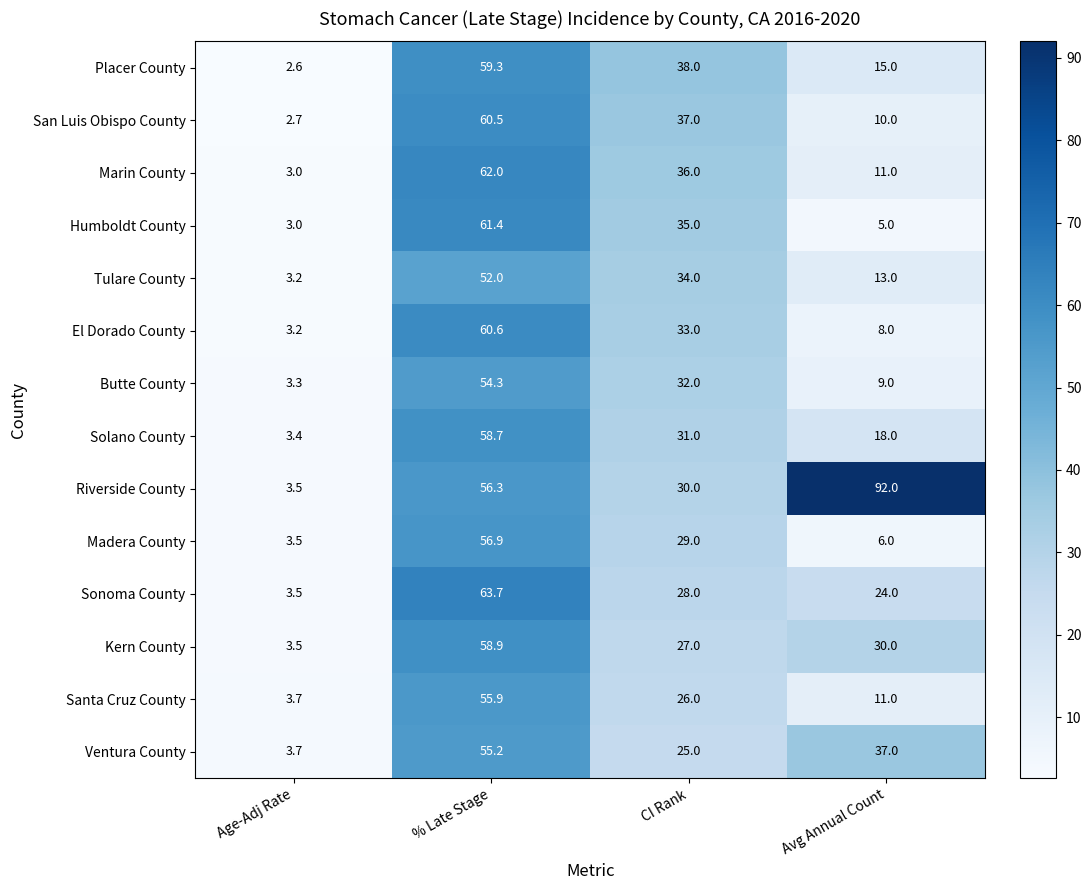

List the labels in order of Solano County value, smallest first.

Age-Adj Rate, Avg Annual Count, CI Rank, % Late Stage